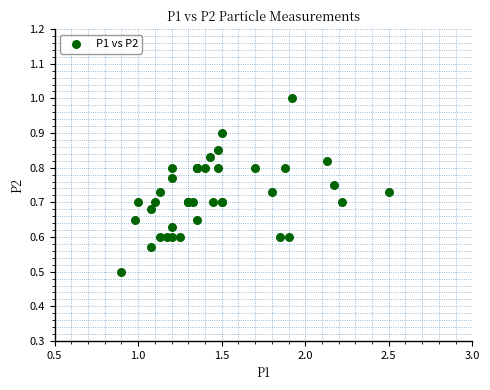

What Y value in the scatter plot is closest to 0?

0.5